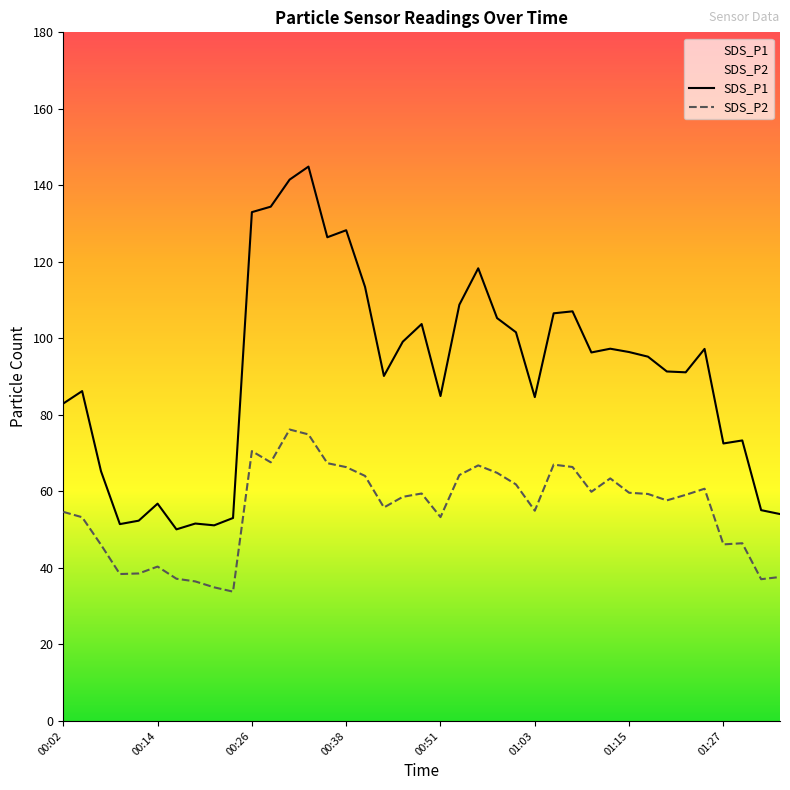

At how many categories does at least one series exceed 85?

24